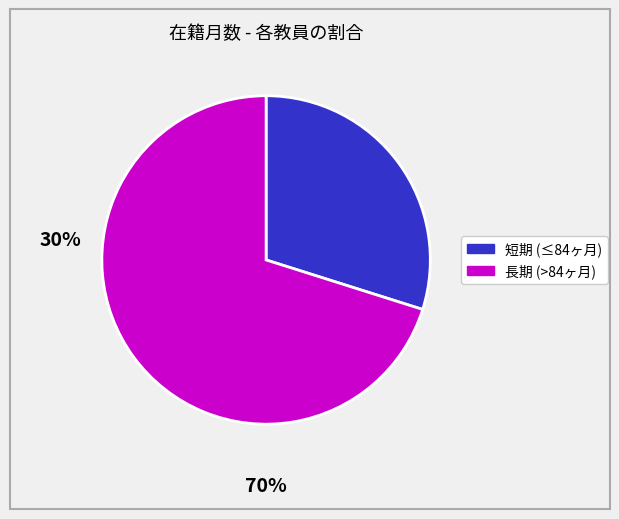

Is there a majority slice in this chart?

Yes